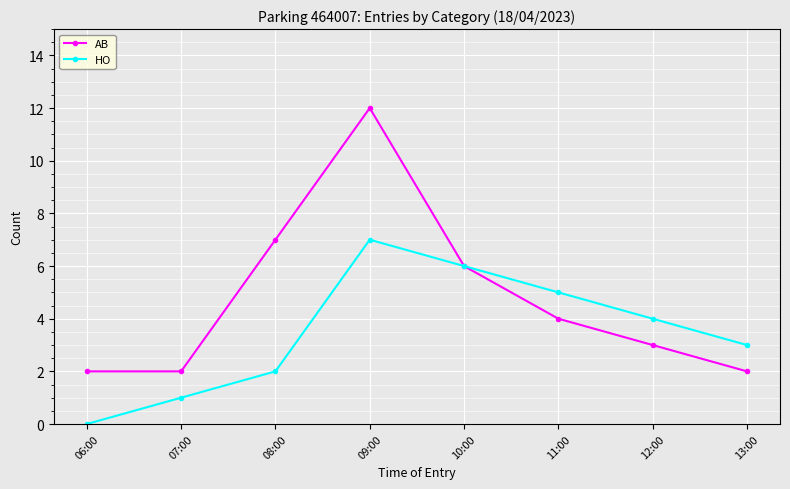

What is the difference between the maximum and minimum values in the HO series?

7